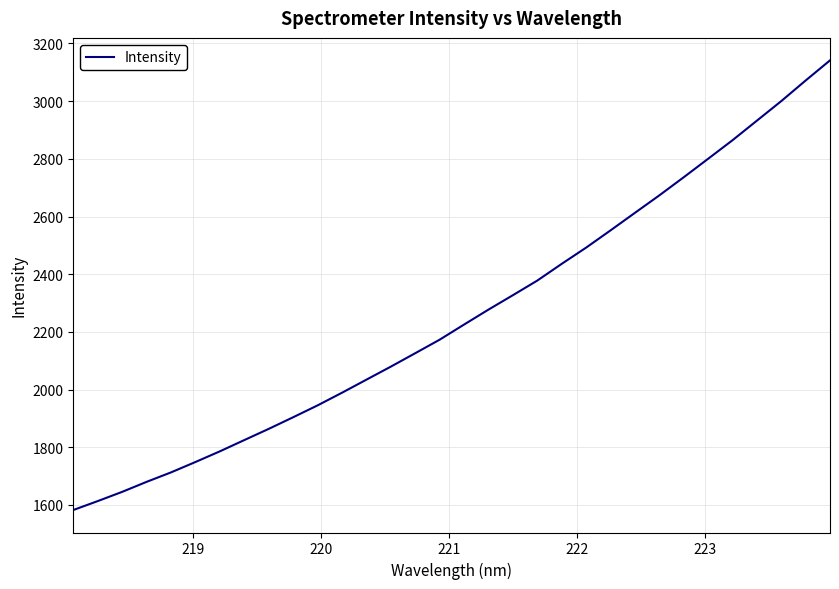

What is the difference between the maximum and minimum values?

1559.4